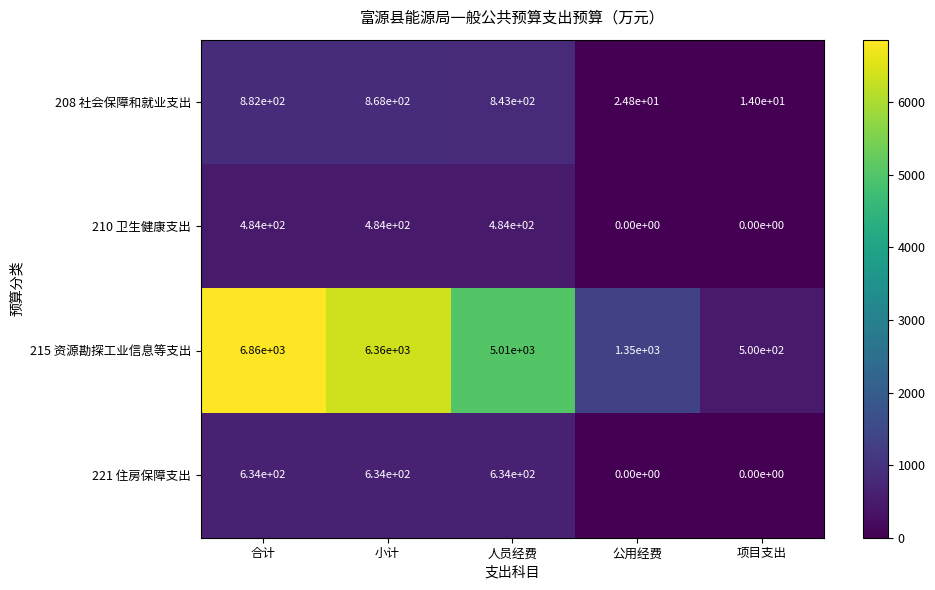

How many data points does each series have?

5